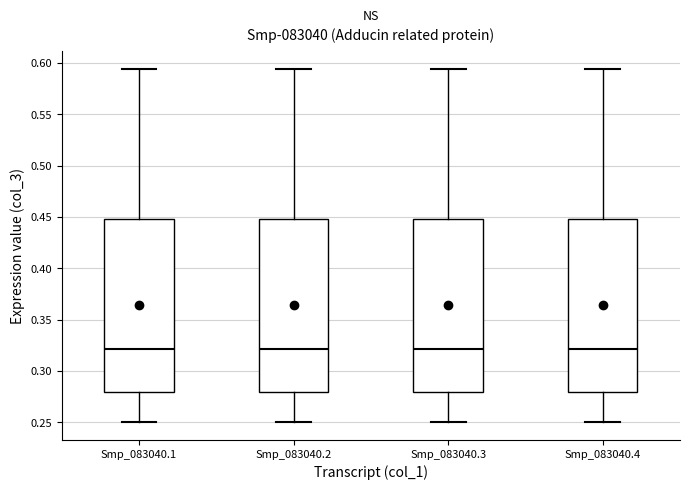

Reading left to right, transcribe this box plot: for each box, give where its median line is, the range the box spans, and where its two whiskers end, as read against the y-axis. The values are not printed on the chart, so give them approximately, as read against the axis.

Smp_083040.1: median 0.320, box 0.280 to 0.450, whiskers 0.250 to 0.595
Smp_083040.2: median 0.320, box 0.280 to 0.450, whiskers 0.250 to 0.595
Smp_083040.3: median 0.320, box 0.280 to 0.450, whiskers 0.250 to 0.595
Smp_083040.4: median 0.320, box 0.280 to 0.450, whiskers 0.250 to 0.595